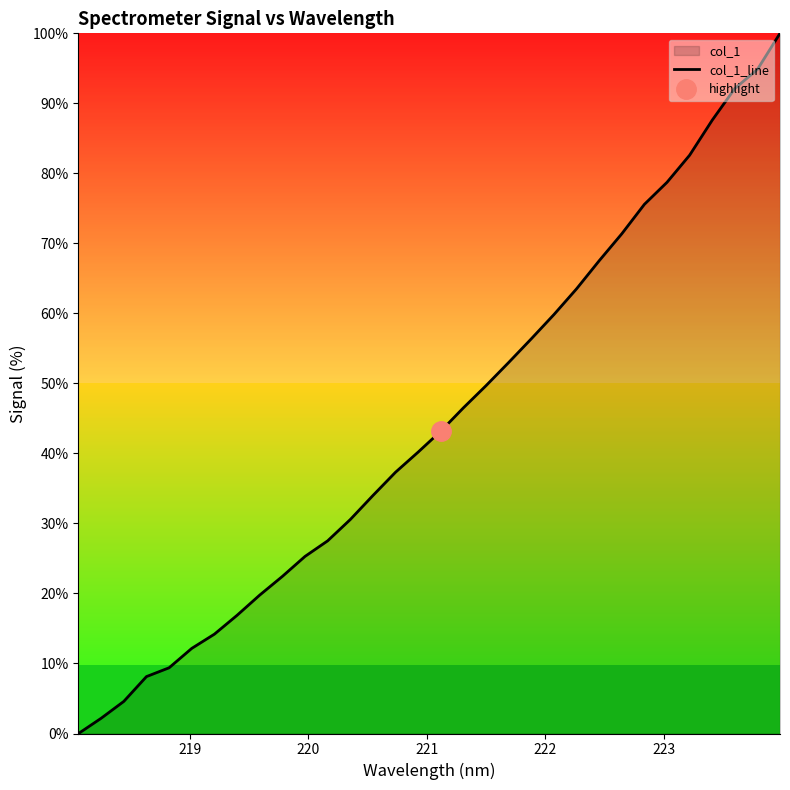

How many lines are shown in the chart?

1